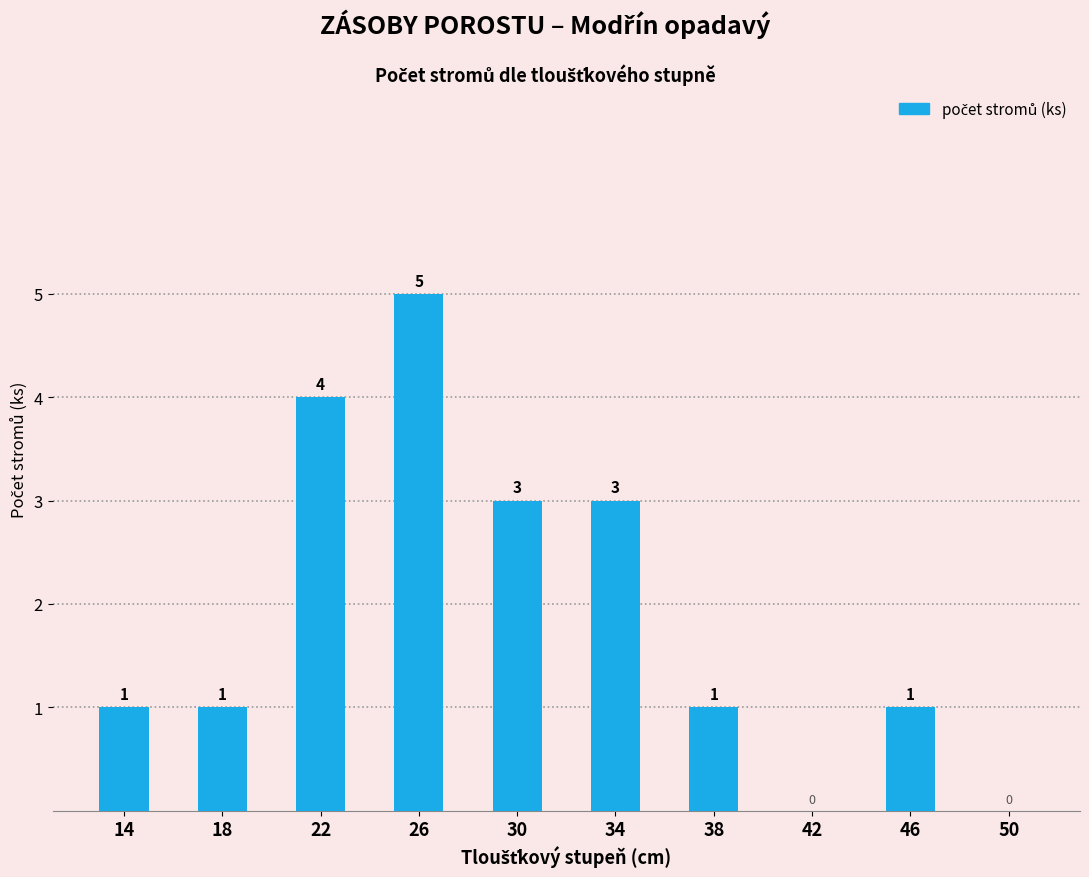

What is the sum of the values at 34 and 46?

4